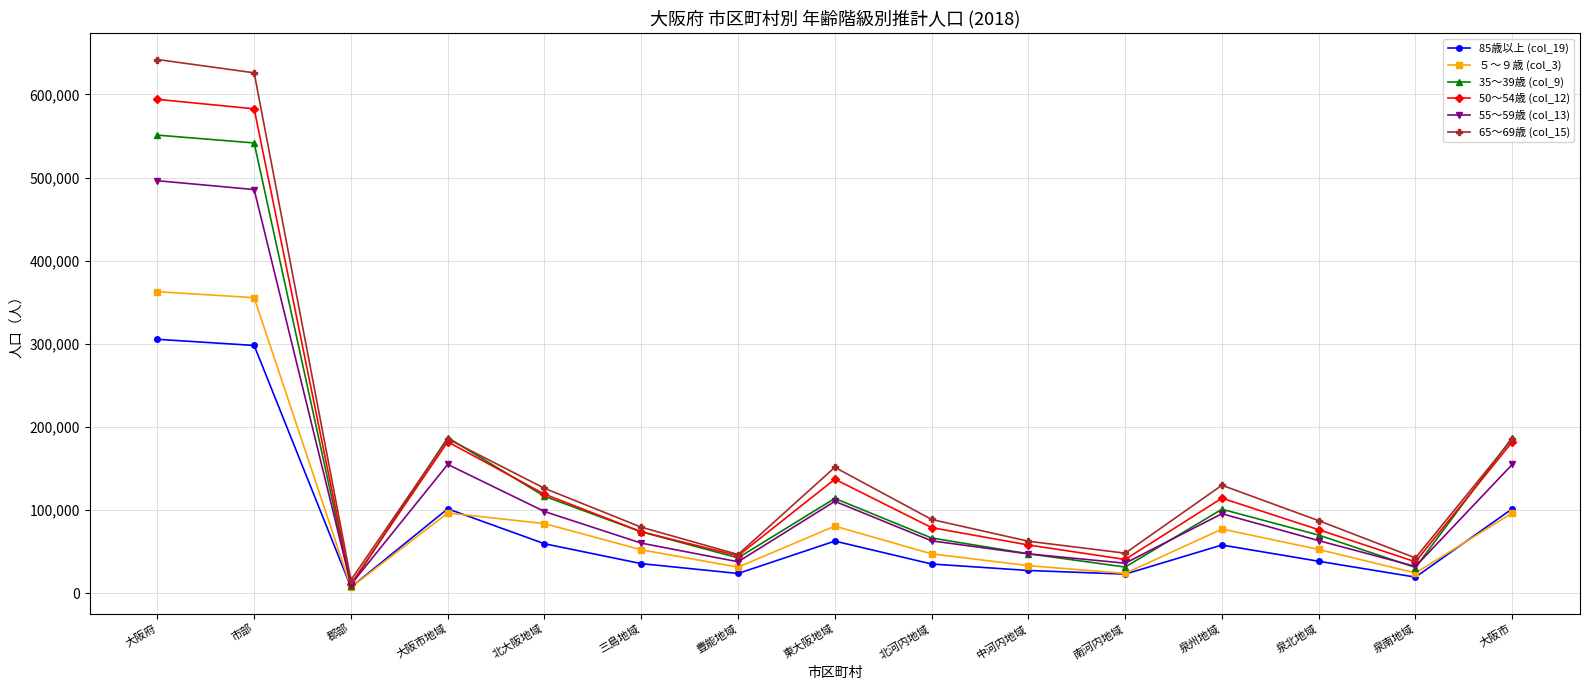

Which series has the widest spread of values?

65～69歳 (col_15)